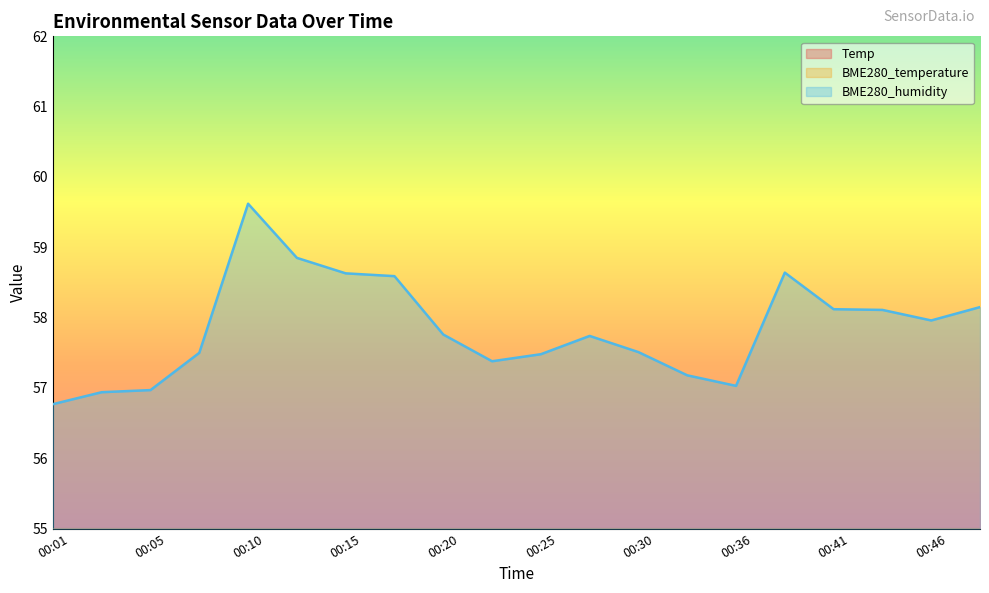

What is the lowest value of the BME280_temperature series?

19.9